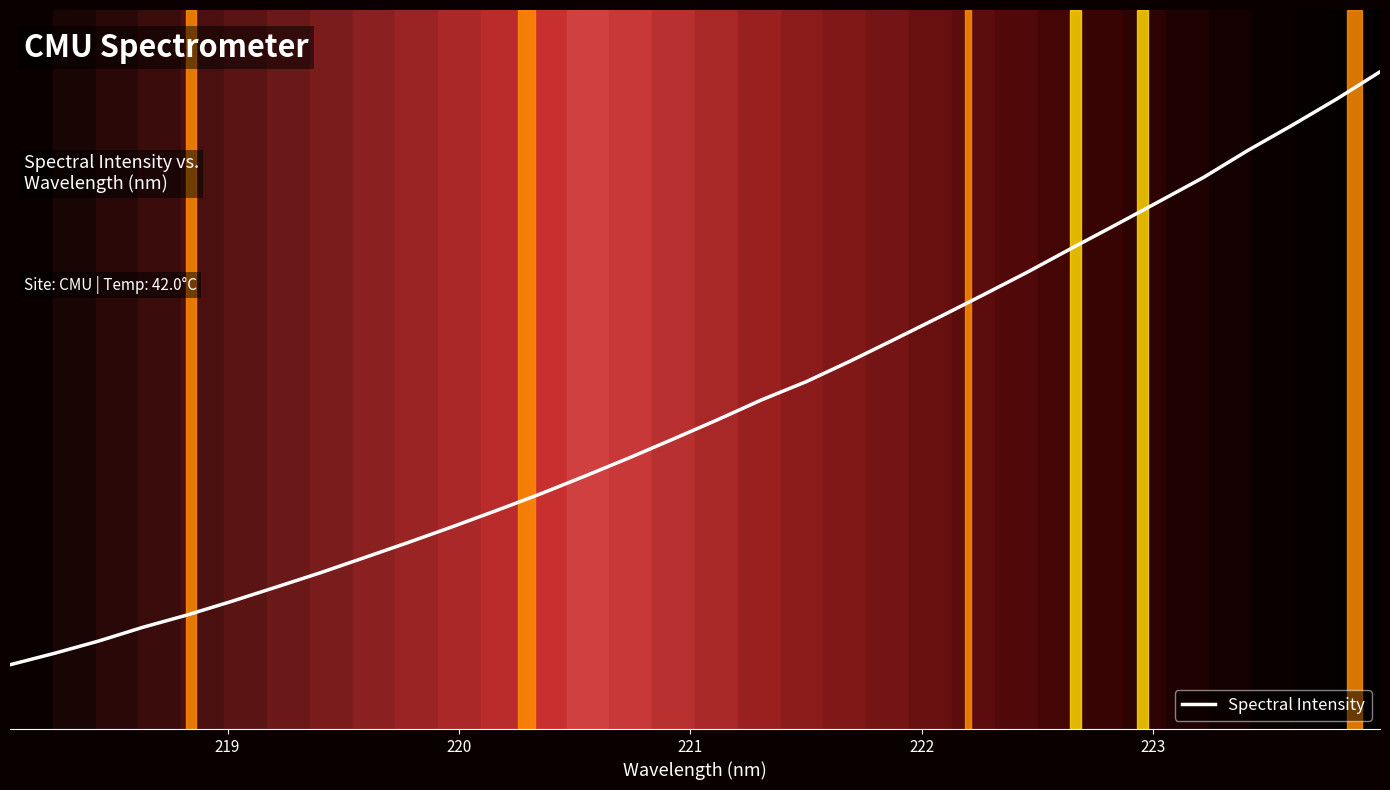

Reading left to right, list all the values displayed in this chart.

1551.2	1578.7	1608.3	1641.5	1671.2	1703.9	1738.1	1772.7	1809.3	1846.2	1884.2	1923.5	1963.8	2006.6	2050.5	2096.1	2142.5	2190.6	2234.1	2283.8	2336.2	2389.2	2443.1	2497.9	2555.5	2612.0	2669.4	2727.1	2792.0	2852.6	2915.3	2982.2